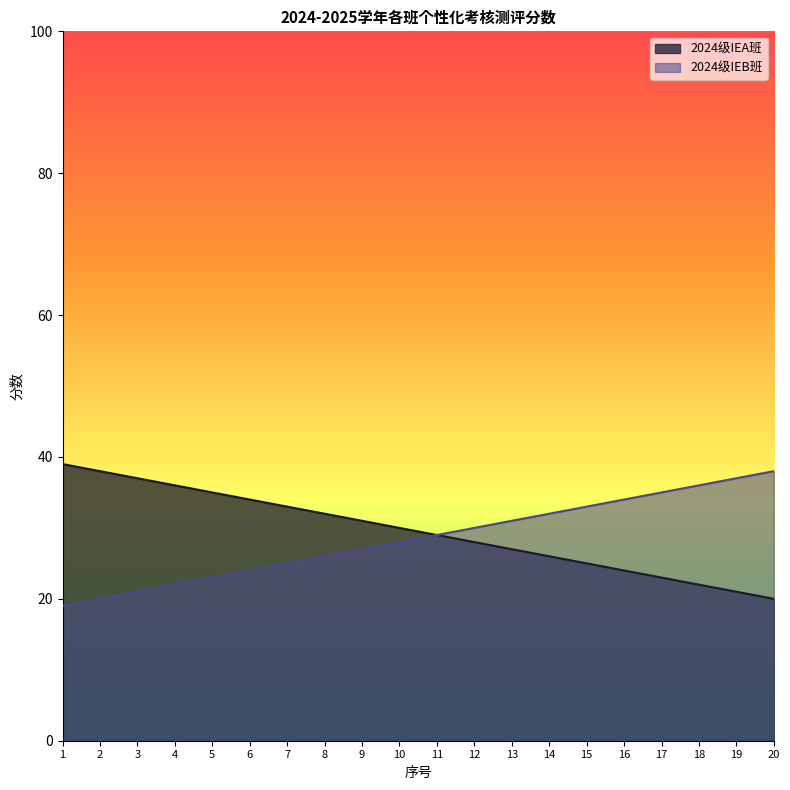

Reading left to right, list all the values displayed in this chart.

2024级IEA班: 39	38	37	36	35	34	33	32	31	30	29	28	27	26	25	24	23	22	21	20
2024级IEB班: 19	20	21	22	23	24	25	26	27	28	29	30	31	32	33	34	35	36	37	38